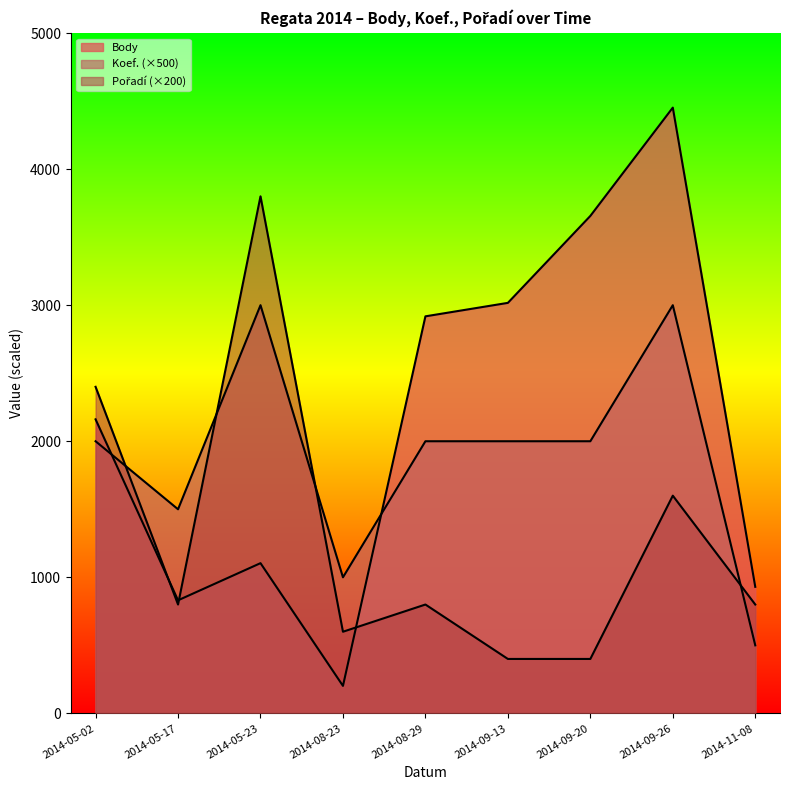

Rank the categories by Body value from lowest to highest.

2014-08-23, 2014-05-17, 2014-11-08, 2014-05-23, 2014-05-02, 2014-08-29, 2014-09-13, 2014-09-20, 2014-09-26